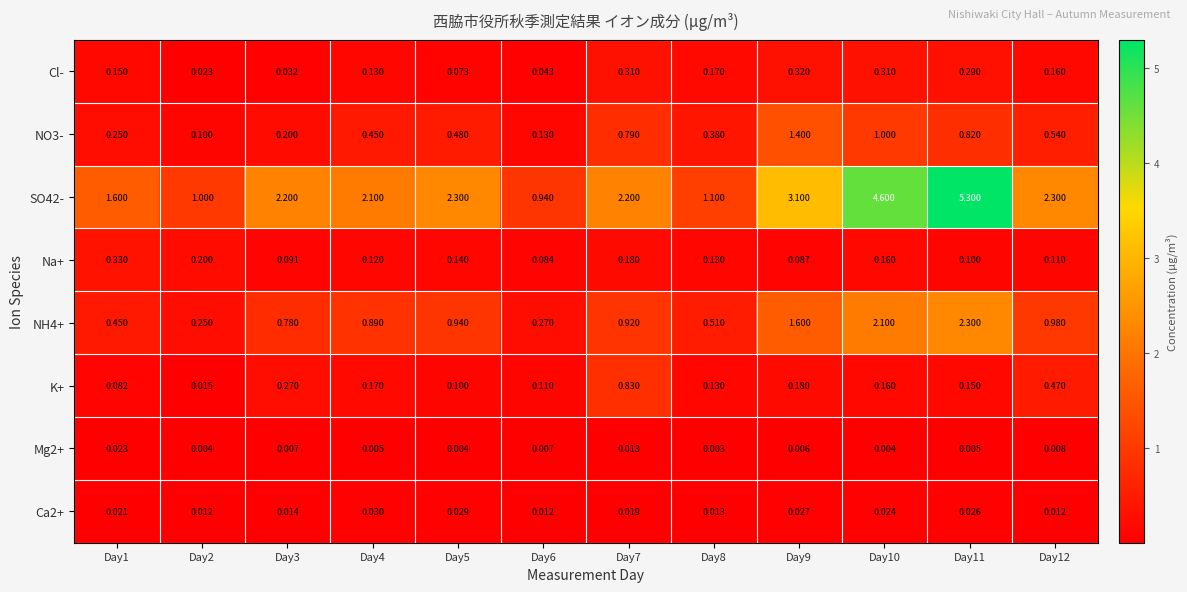

Is the value of Mg2+ at Day3 greater than the value of Cl- at Day7?

No